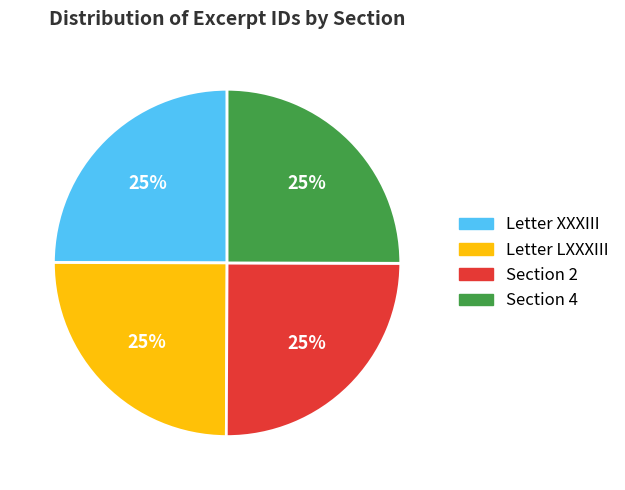

Does any single category account for the majority?

No